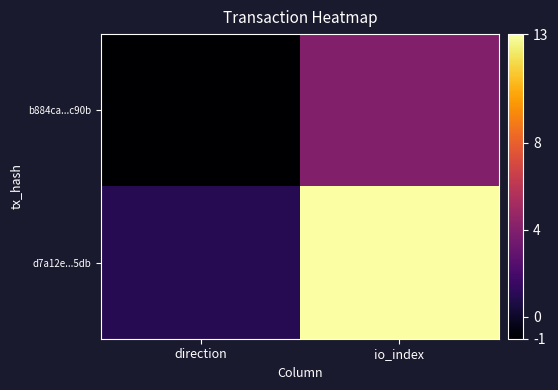

At how many categories does at least one series exceed 3?

1